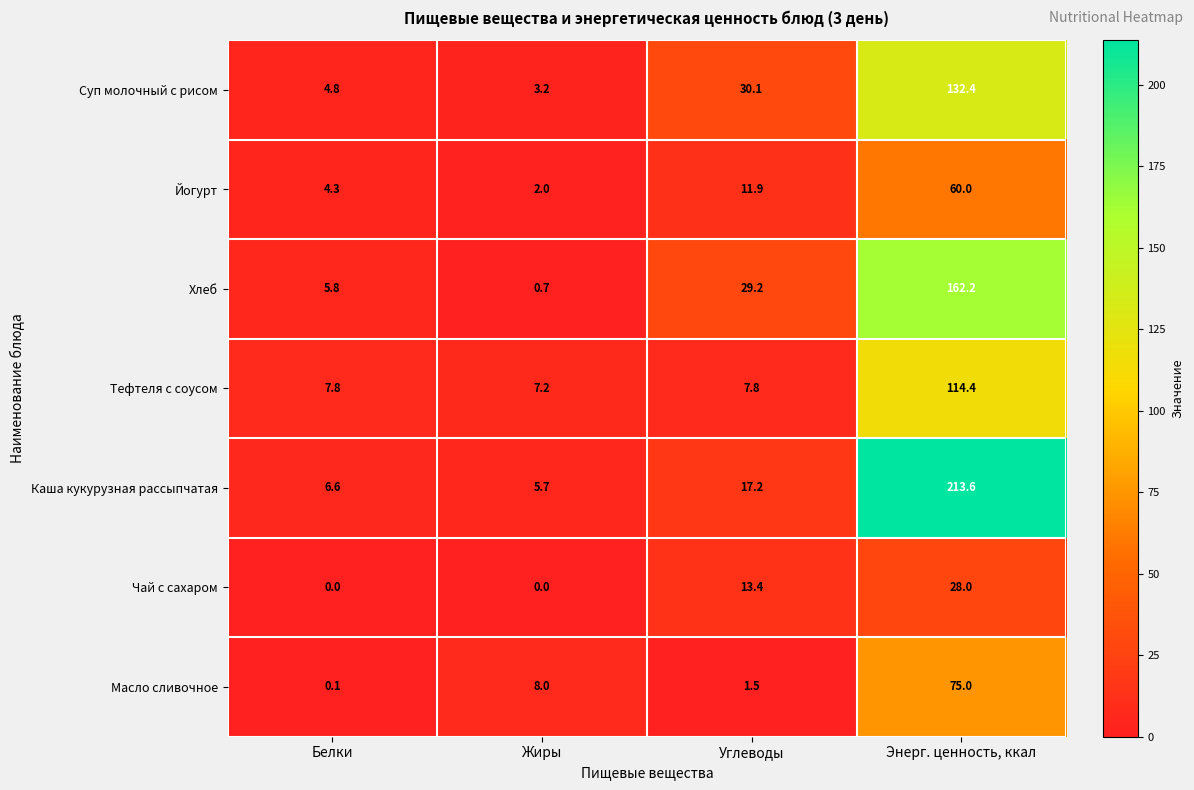

Which series has the largest range (max minus min)?

Каша кукурузная рассыпчатая